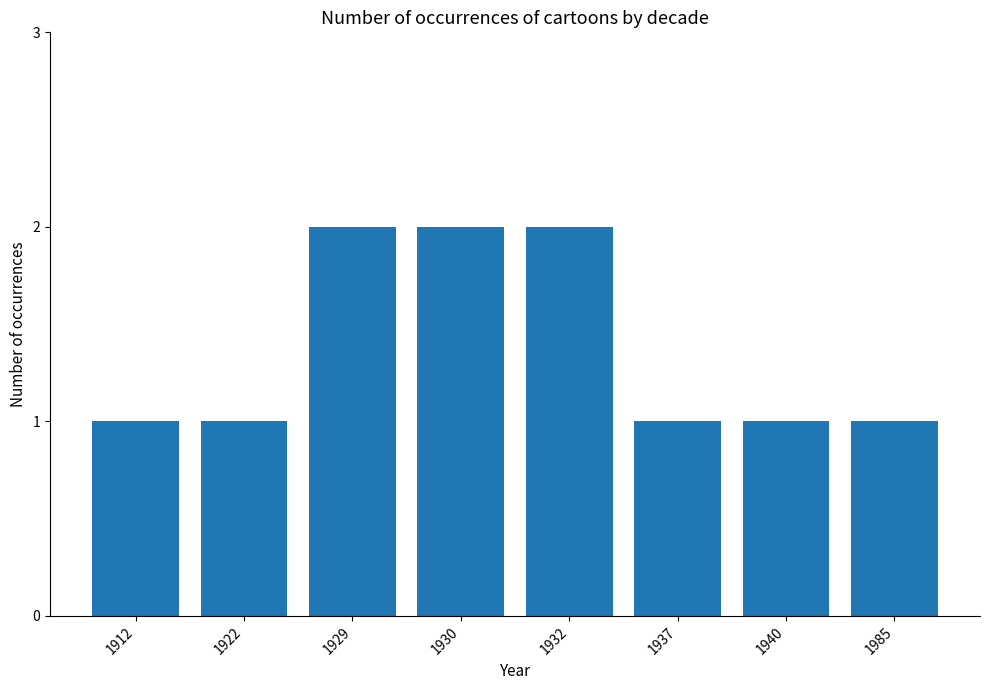

What is the sum of all values?

11